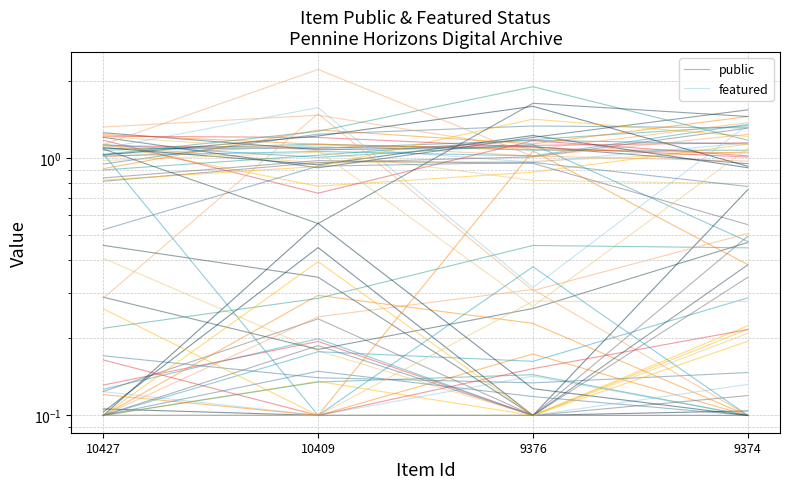

Does the chart display data point markers on the line(s)?

No